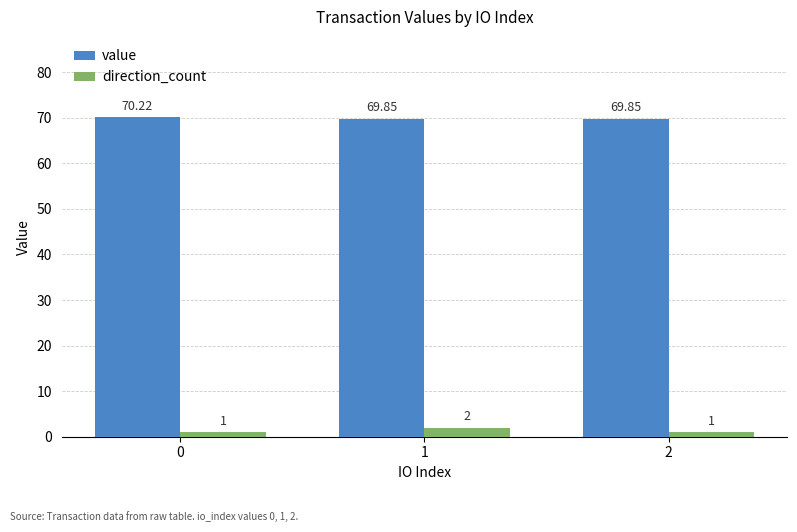

How many groups of bars are there?

3